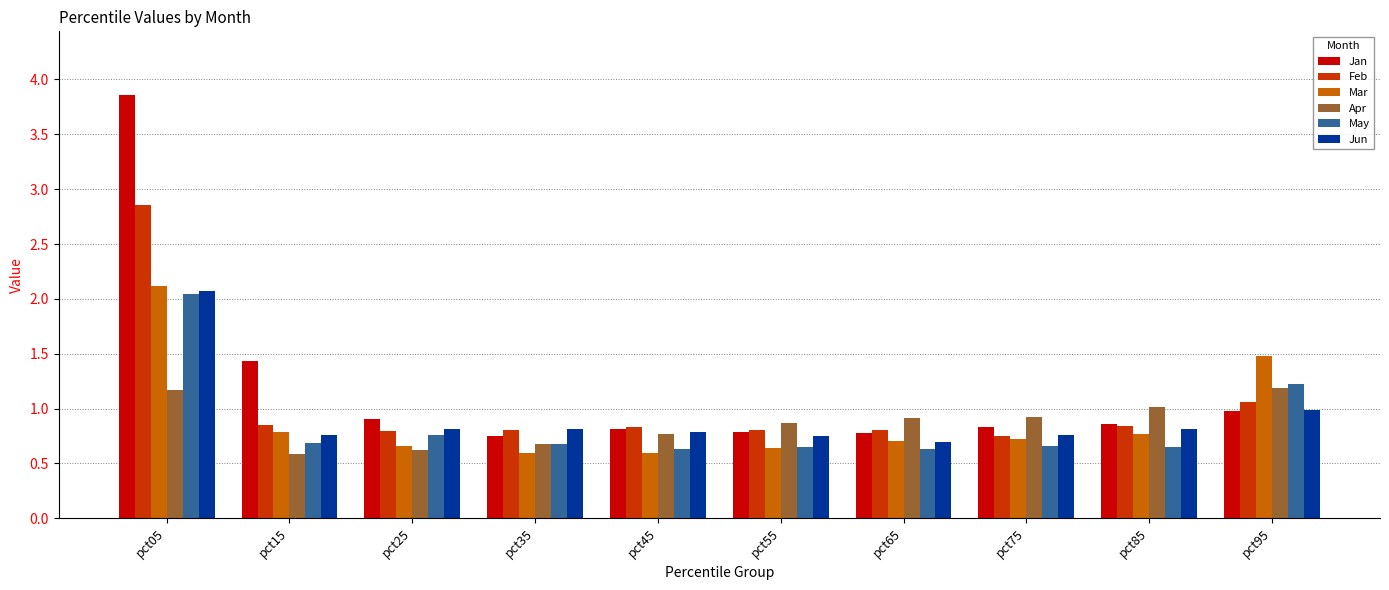

What is the average value of the Jan series?

1.2